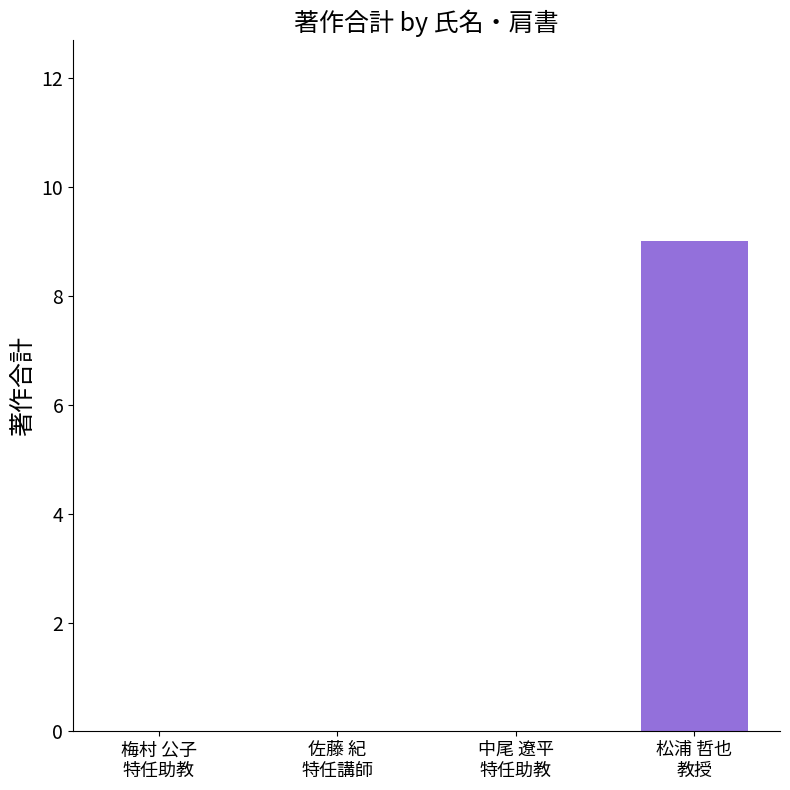

What is the greatest value displayed?

9